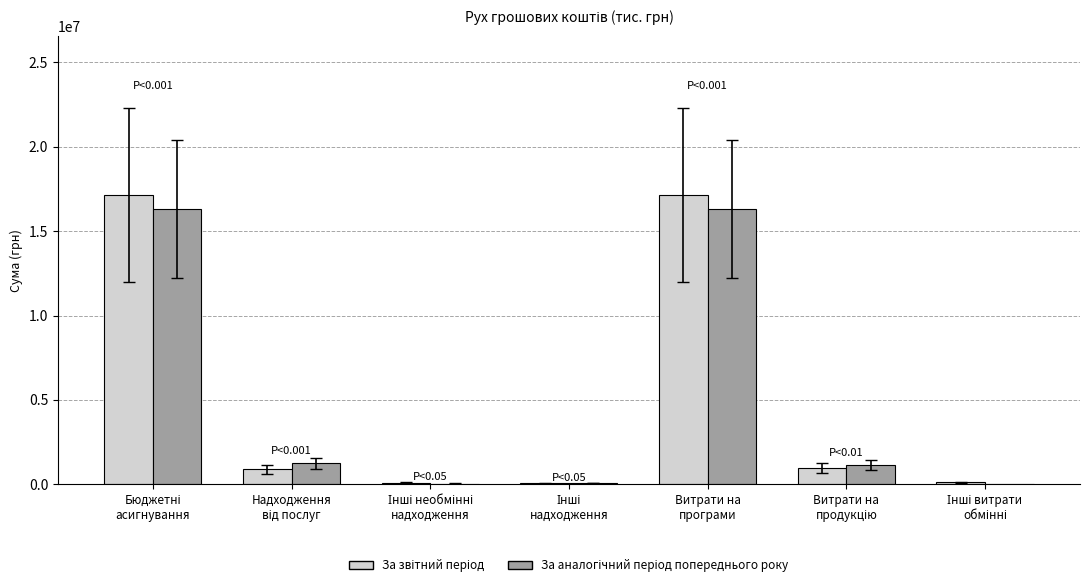

Are the bars horizontal?

No